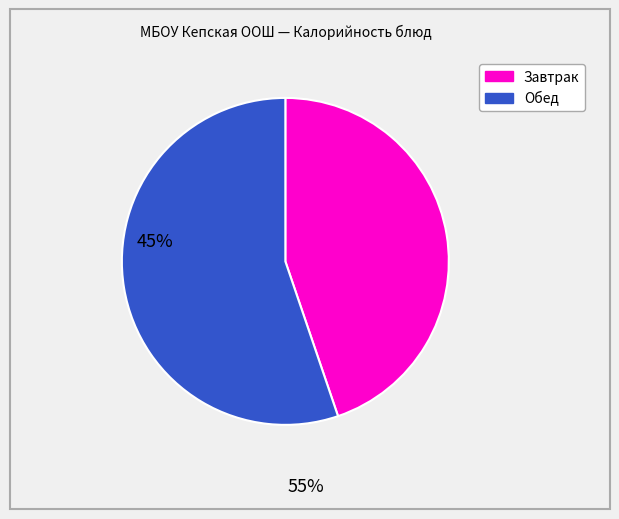

Is there a majority slice in this chart?

Yes